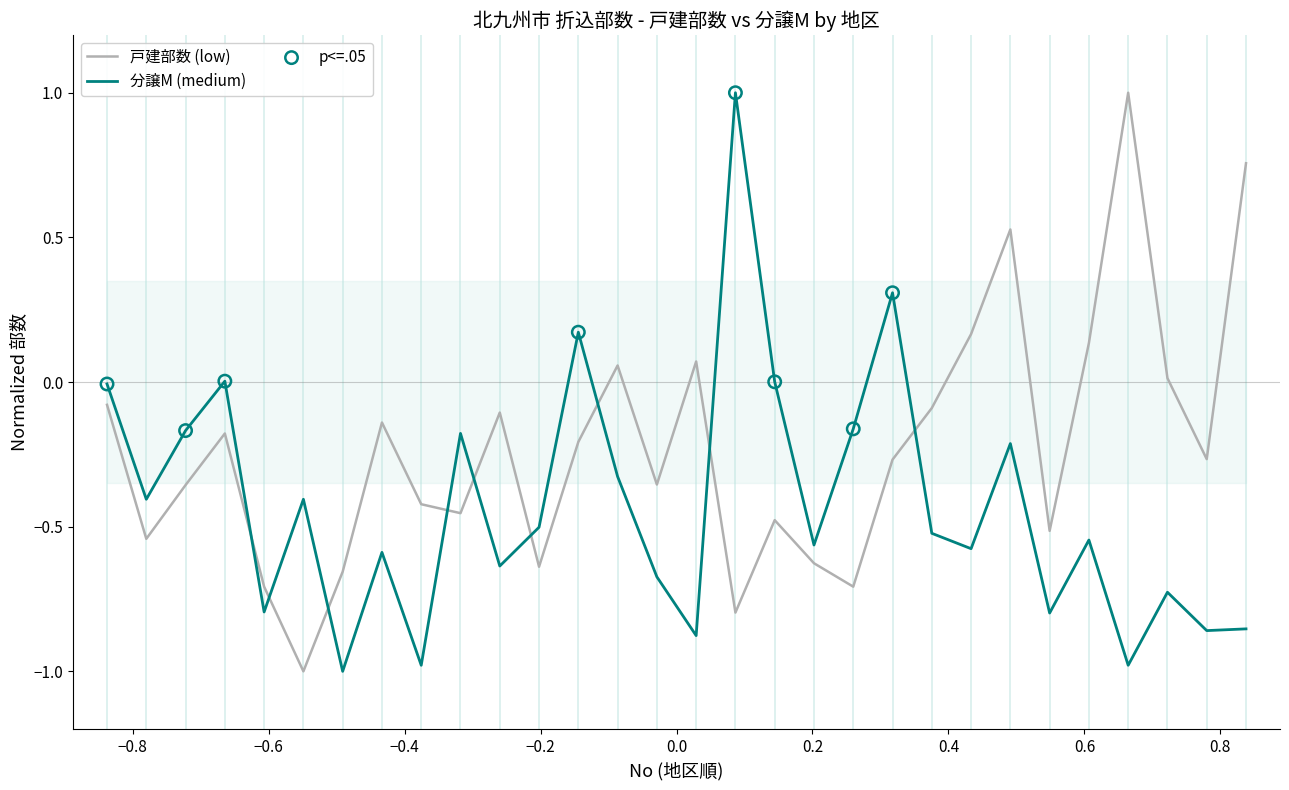

At how many categories does at least one series exceed 0?

13